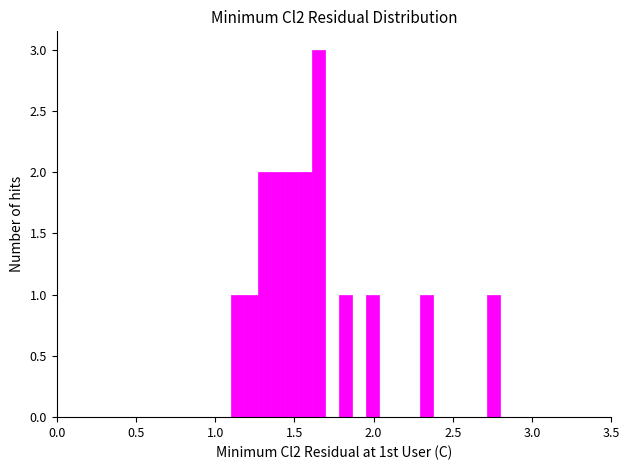

Read against the x-axis, roughly where is the centre of the tallest bar?

1.65